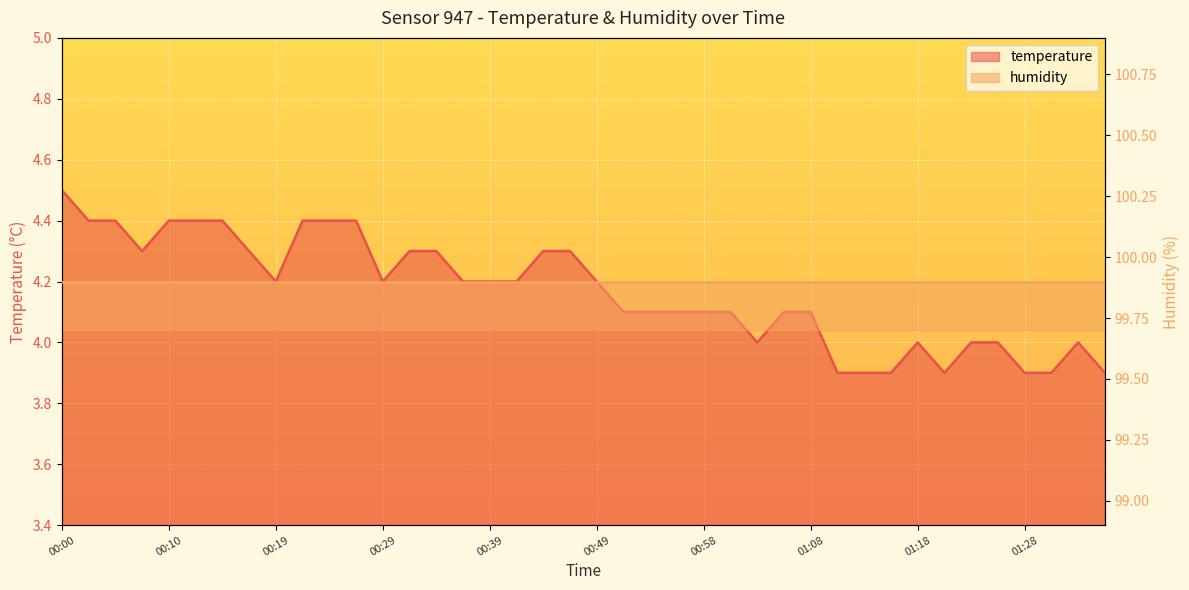

What is the minimum value shown in the chart?

3.9